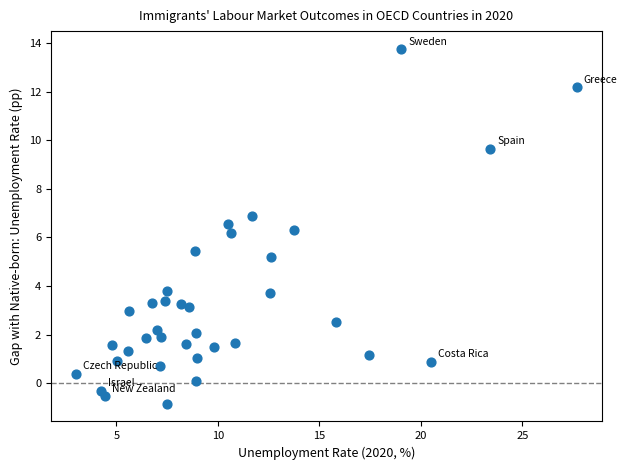

What is the range of Y values (max minus min)?

14.6